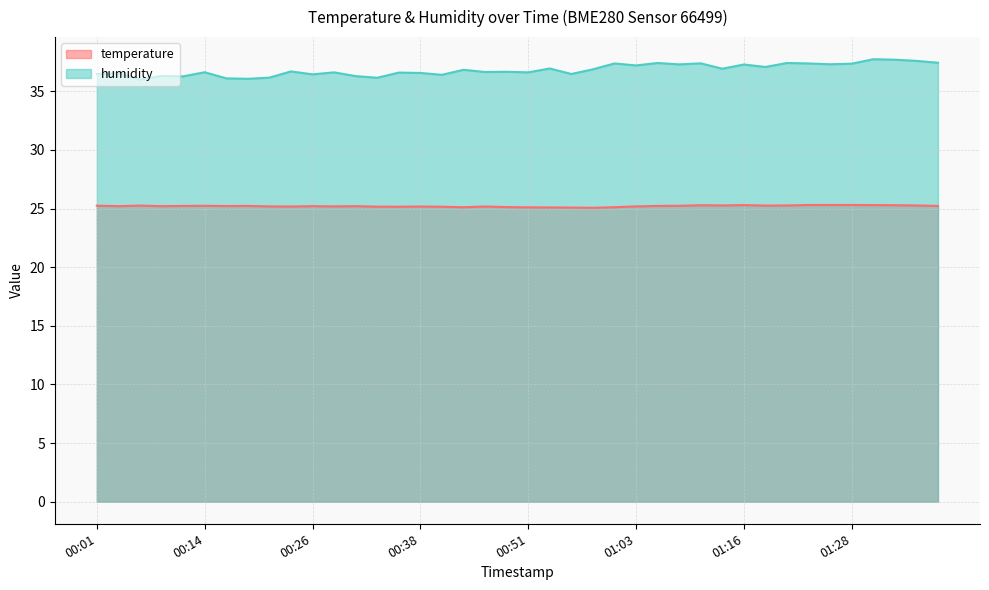

Rank the series at 01:33 from highest to lowest value.

humidity, temperature